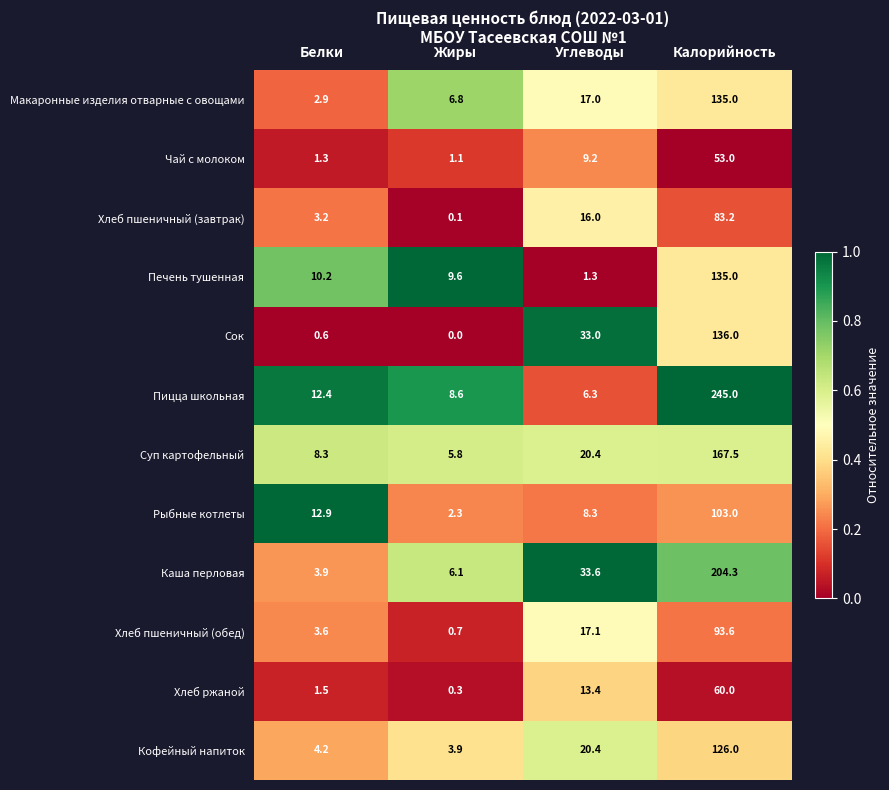

What is the total value across all series at Калорийность?

1541.6